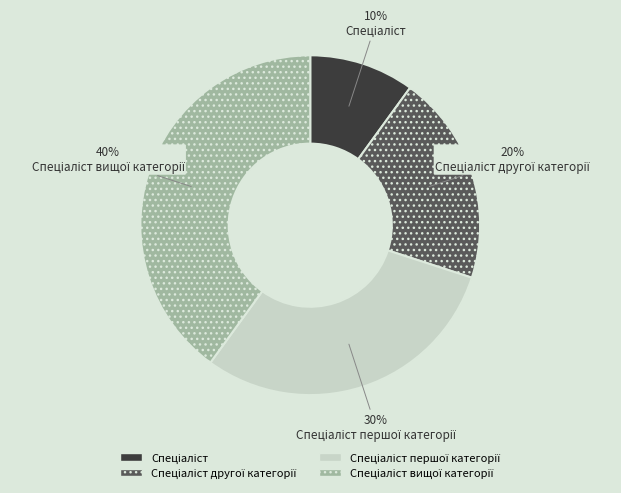

Is there any slice that represents more than half of the pie?

No